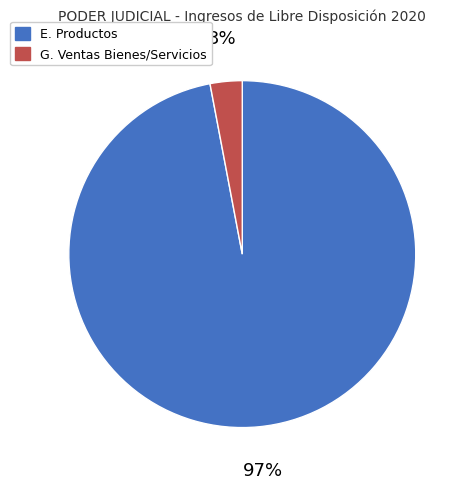

To the nearest percent, what is the difference between the G. Ventas Bienes/Servicios and E. Productos slice percentages?

94%